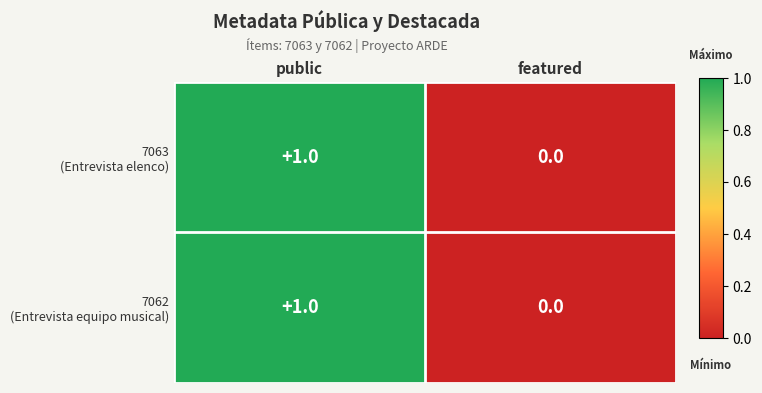

How many distinct data groups are displayed?

2